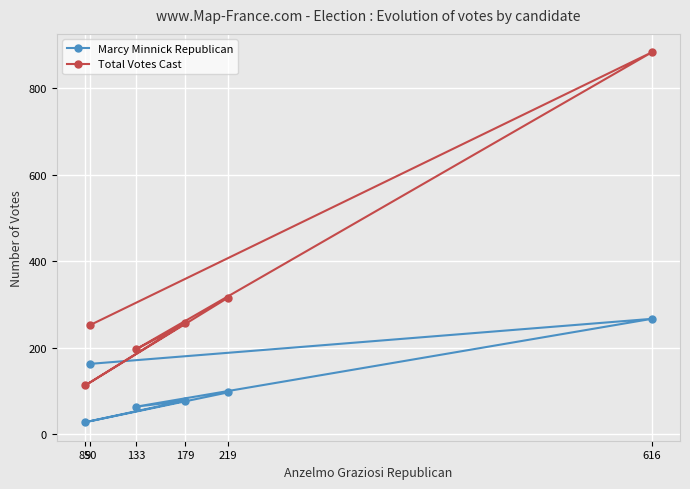

What is the highest value of the Total Votes Cast series?

883